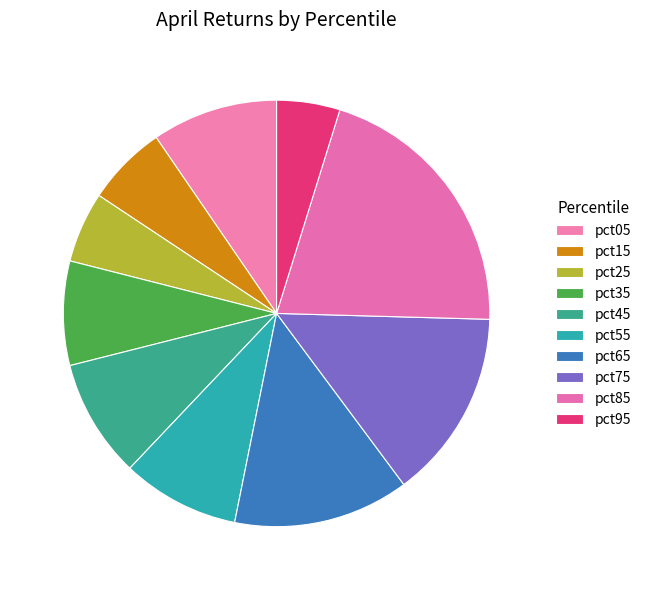

What is the largest slice in the pie chart?

pct85